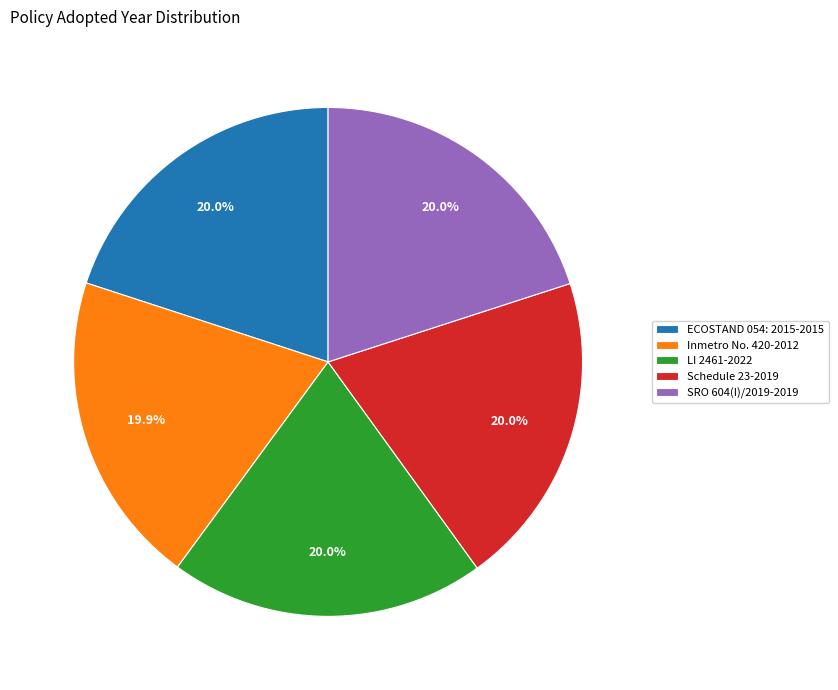

Approximately how many times larger is the value at Schedule 23-2019 compared to LI 2461-2022?

1.0